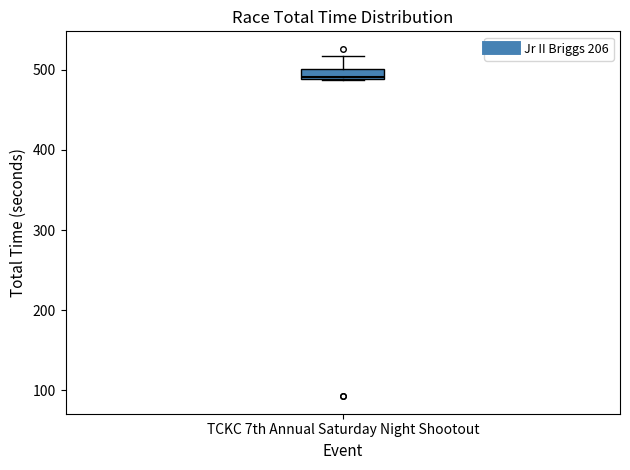

Where does the upper whisker of the box for TCKC 7th Annual Saturday Night Shootout end on the y-axis? The values are not printed on the chart, so give them approximately, as read against the axis.

520